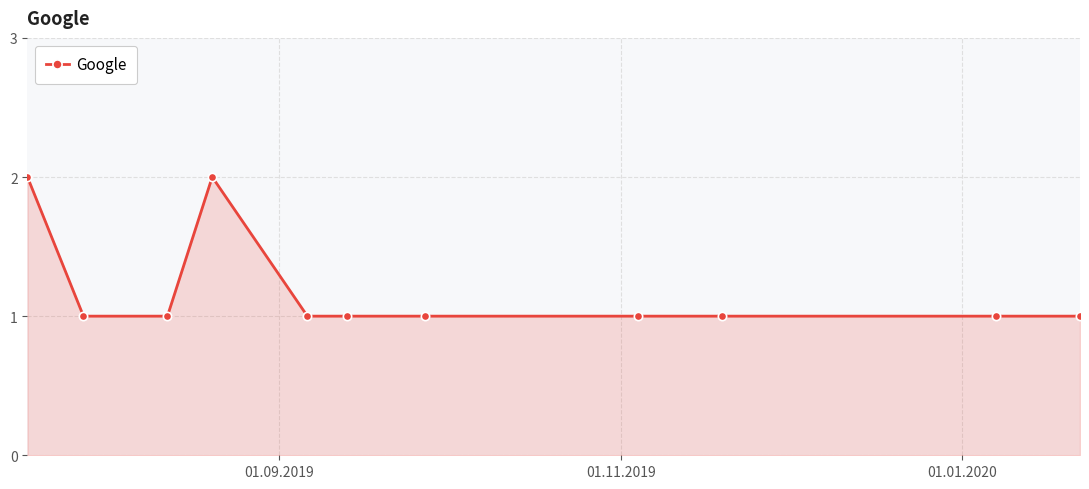

What is the value of the 9th point from the left?

1